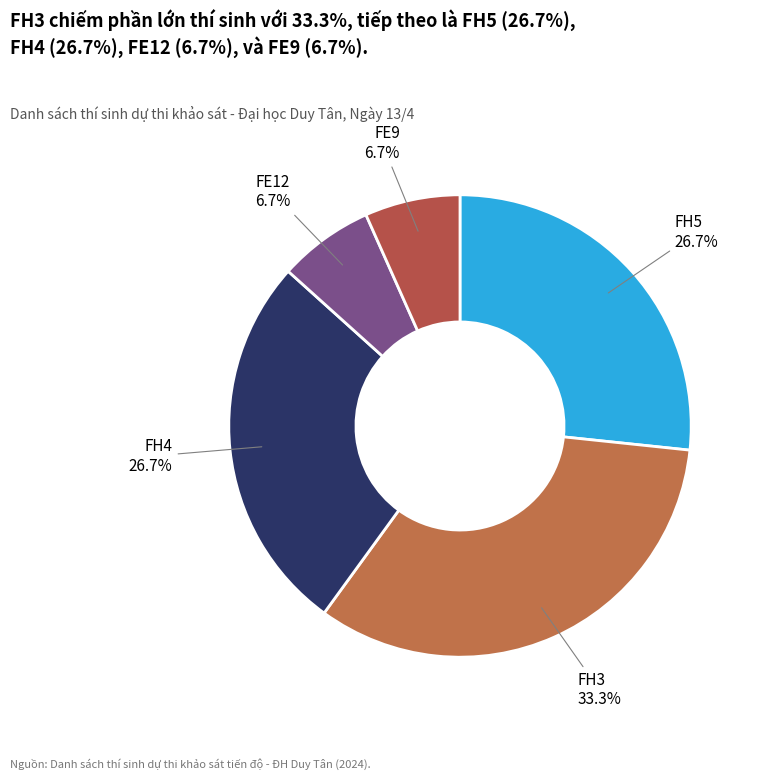

How many slices are in this pie chart?

5